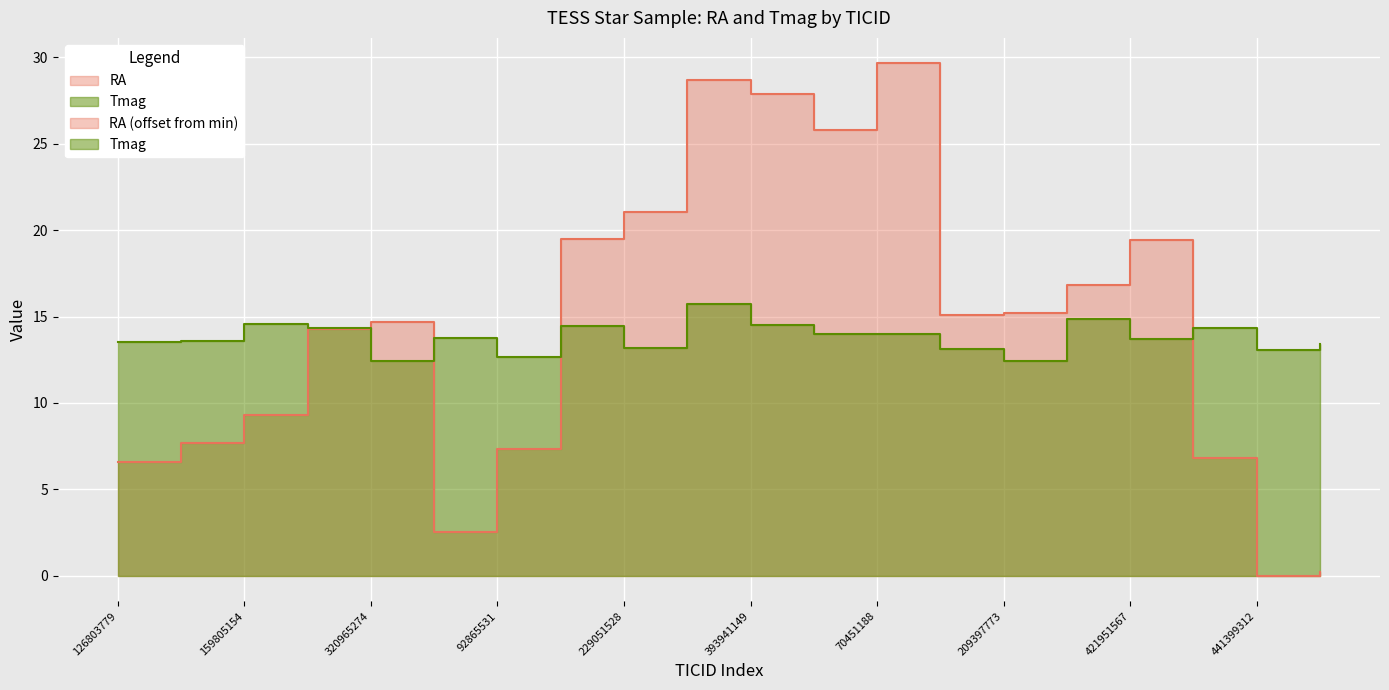

How many points are higher than both their immediate neighbors (excluding endpoints)?

6